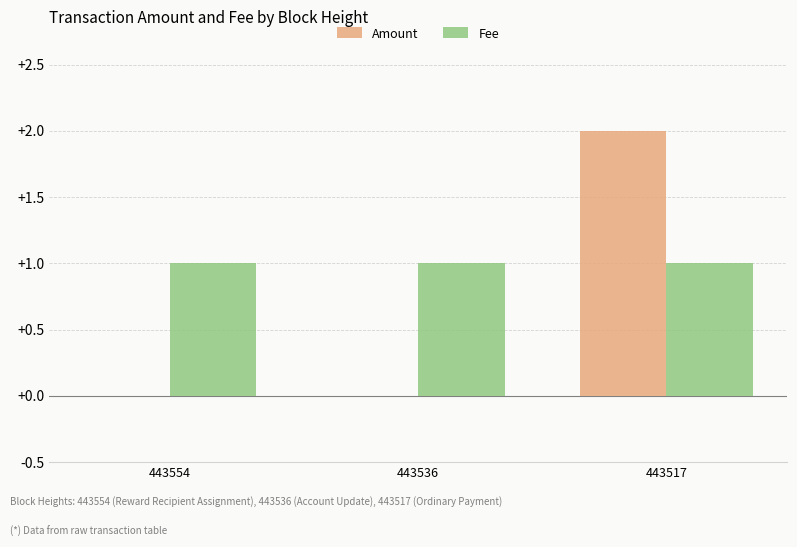

Which series changed the most between 443536 and 443517?

Amount